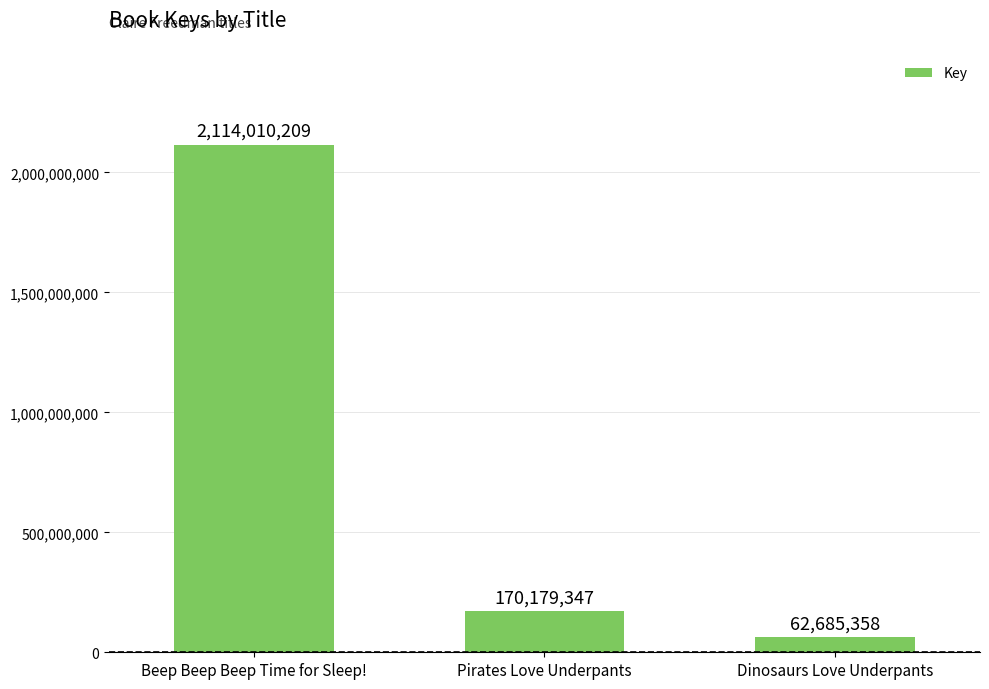

Reading right to left, what are all the values shown in this chart?

Dinosaurs Love Underpants=62685358	Pirates Love Underpants=170179347	Beep Beep Beep Time for Sleep!=2114010209